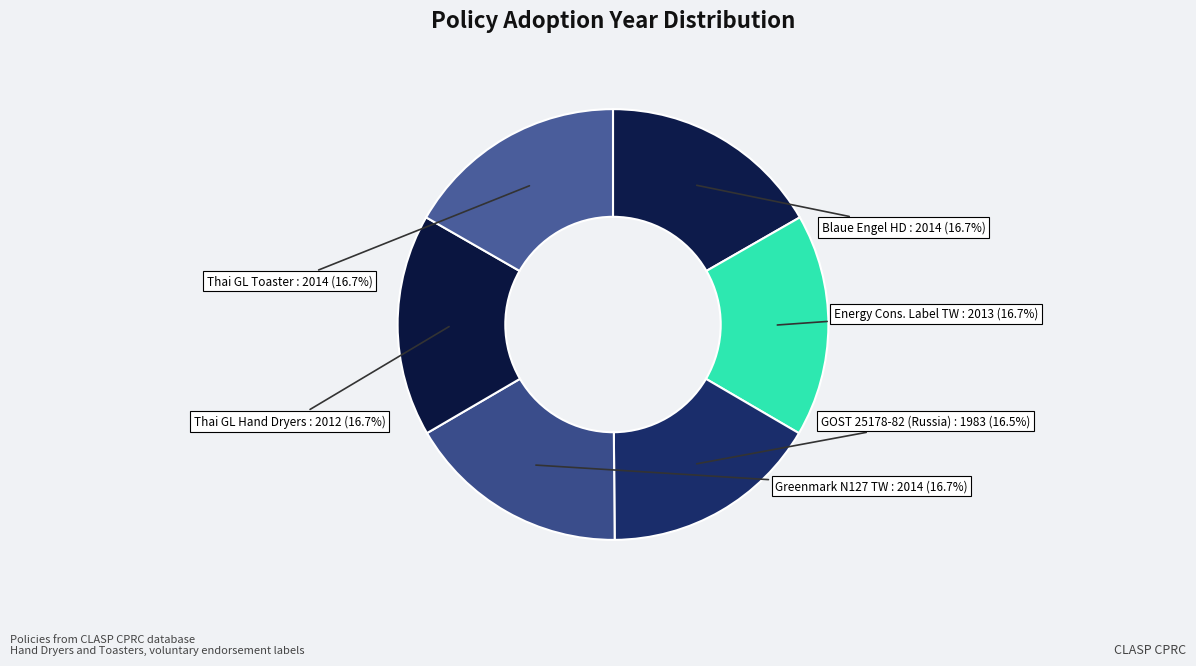

Count the number of slices in the pie.

6